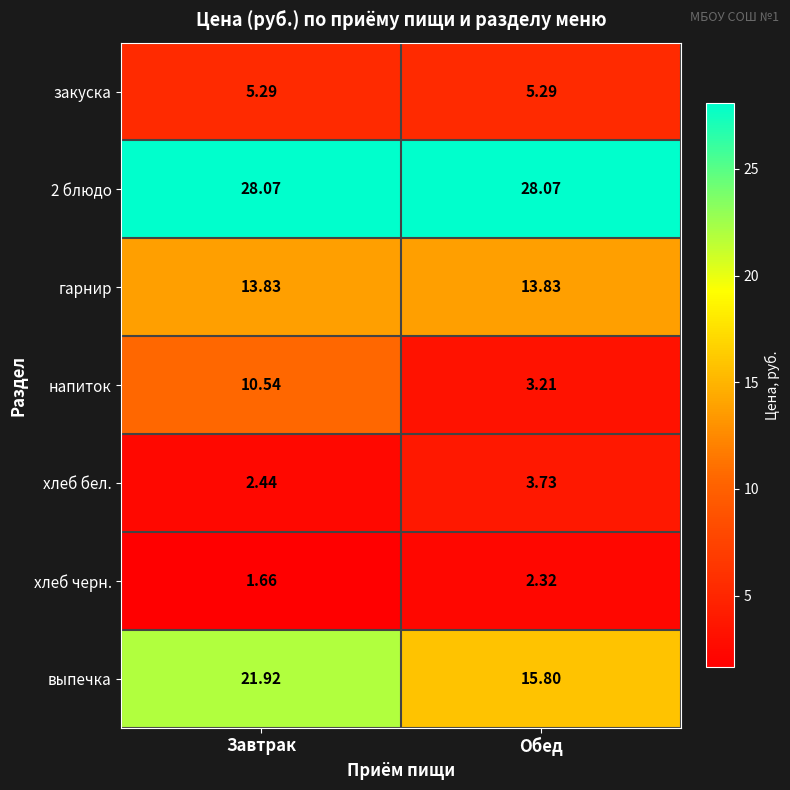

Which series has the widest spread of values?

напиток